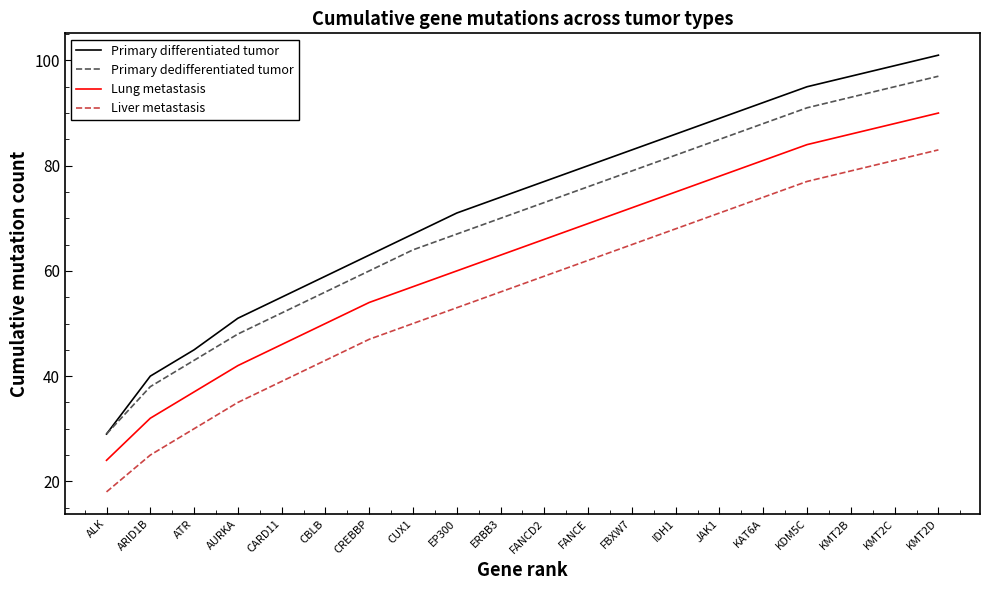

Is it true that Lung metastasis equals 58 at KMT2C?

False